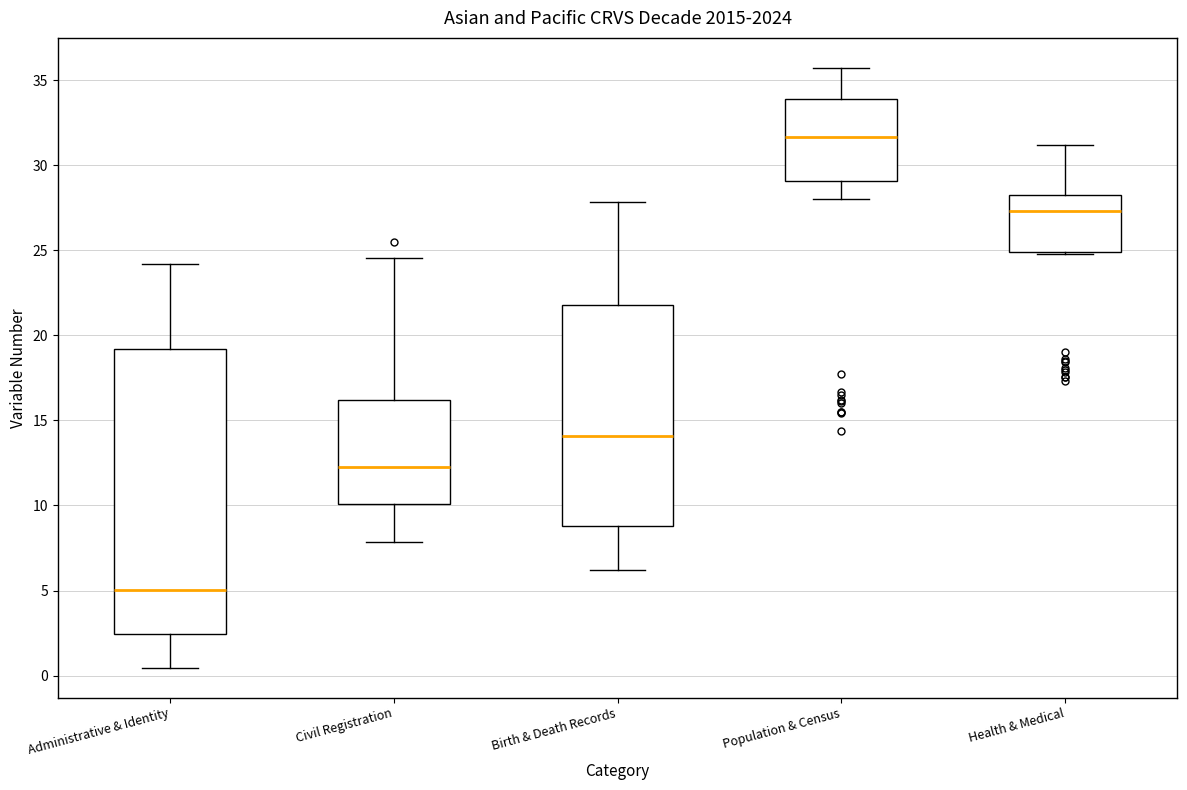

Which box's median line is the highest?

Population & Census